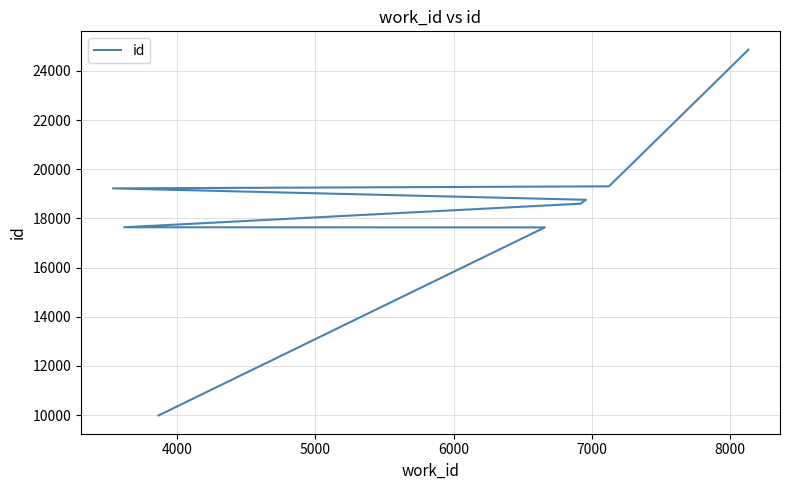

How many distinct data groups are displayed?

1